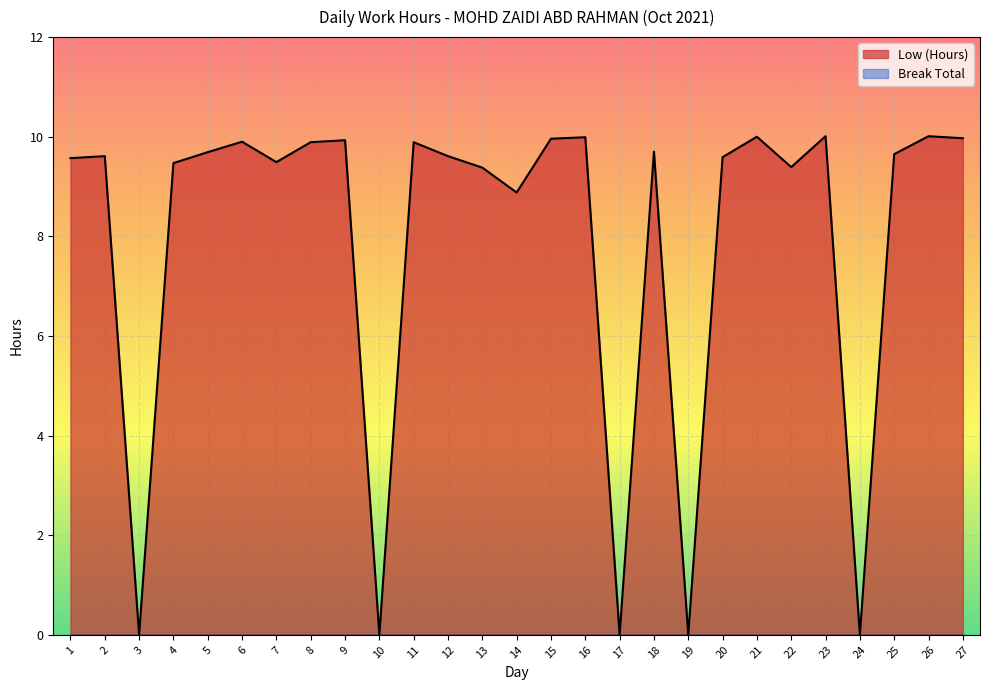

Reading left to right, list all the values displayed in this chart.

1=9.6	2=9.6	3=0.0	4=9.5	5=9.7	6=9.9	7=9.5	8=9.9	9=9.9	10=0.0	11=9.9	12=9.6	13=9.4	14=8.9	15=10.0	16=10.0	17=0.0	18=9.7	19=0.0	20=9.6	21=10.0	22=9.4	23=10.0	24=0.0	25=9.7	26=10.0	27=10.0